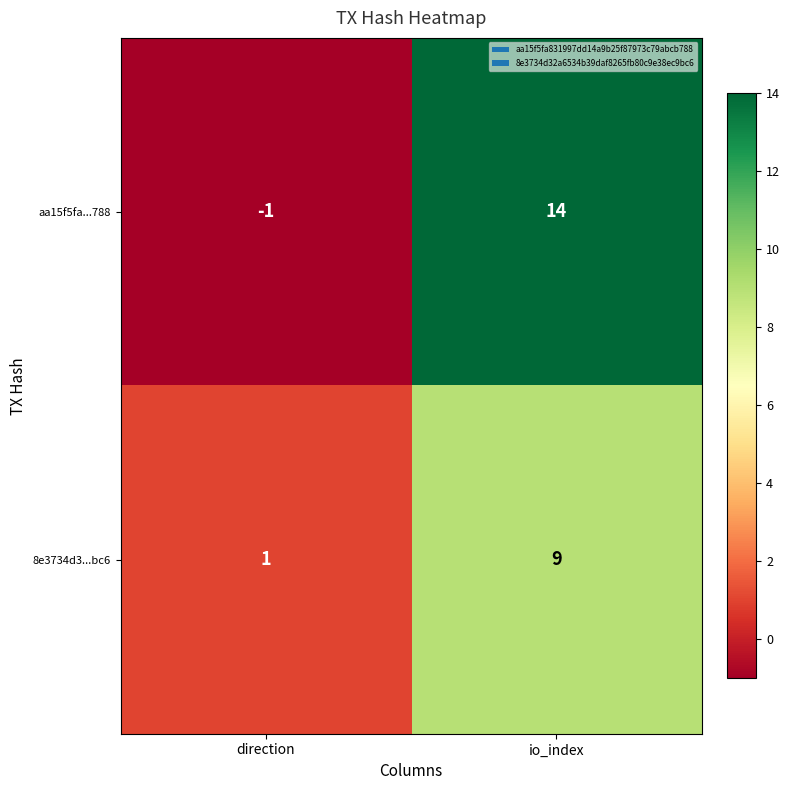

List the series in order of their peak value, lowest first.

8e3734d3...bc6, aa15f5fa...788